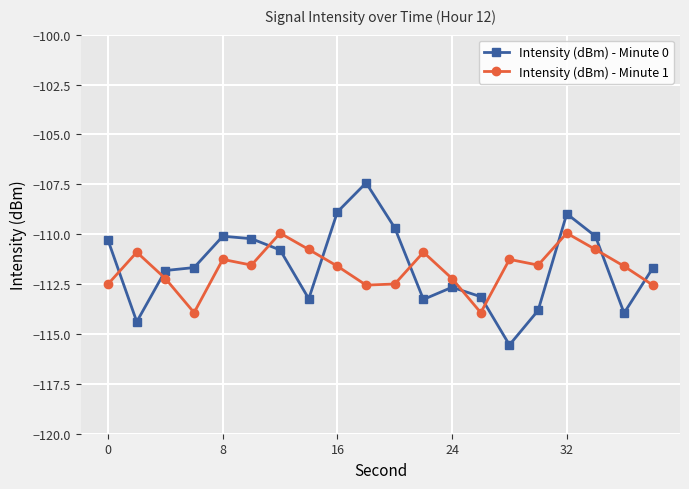

Which series has the largest range (max minus min)?

Intensity (dBm) - Minute 0